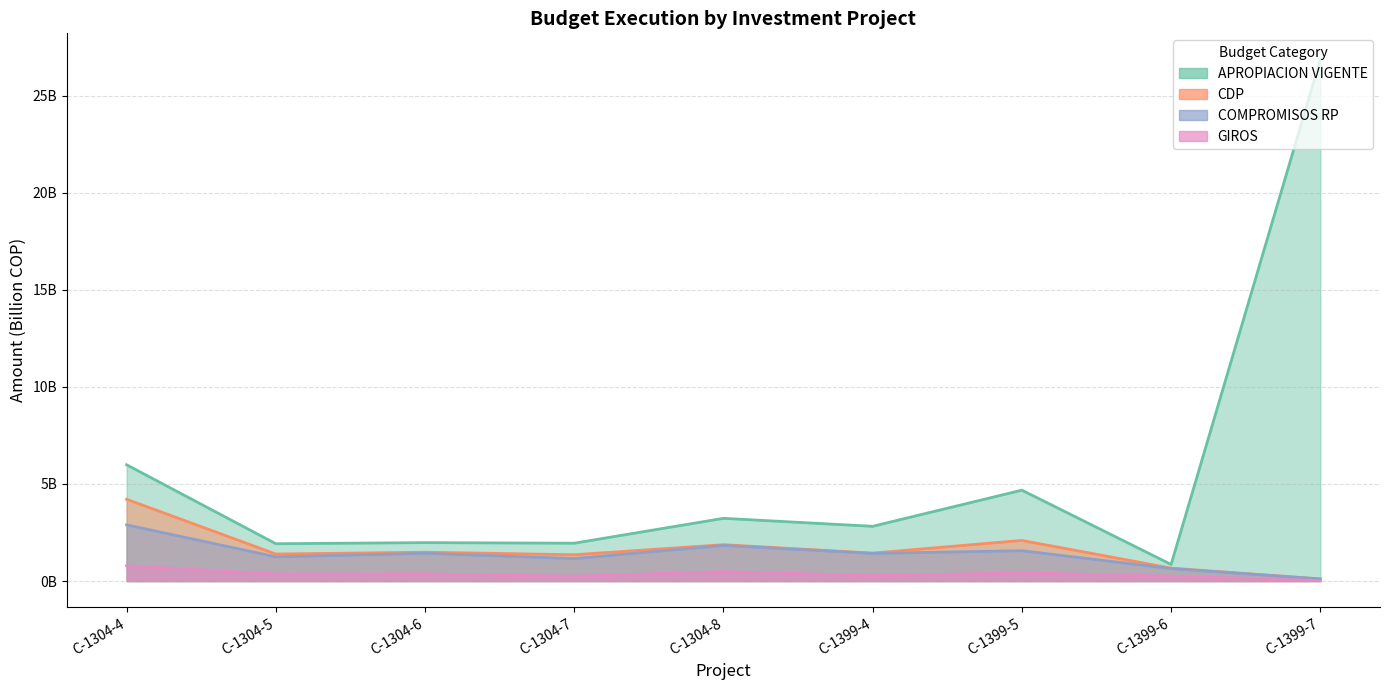

How many lines are shown in the chart?

4